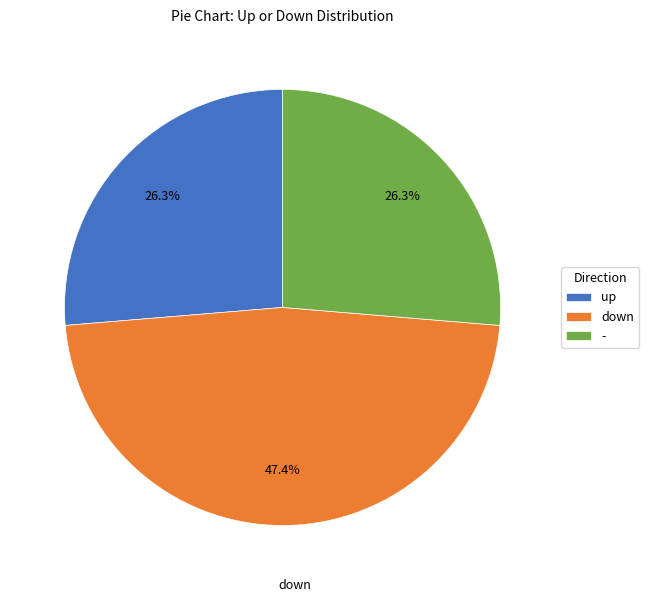

To the nearest percent, what is the combined percentage of - and up?

53%